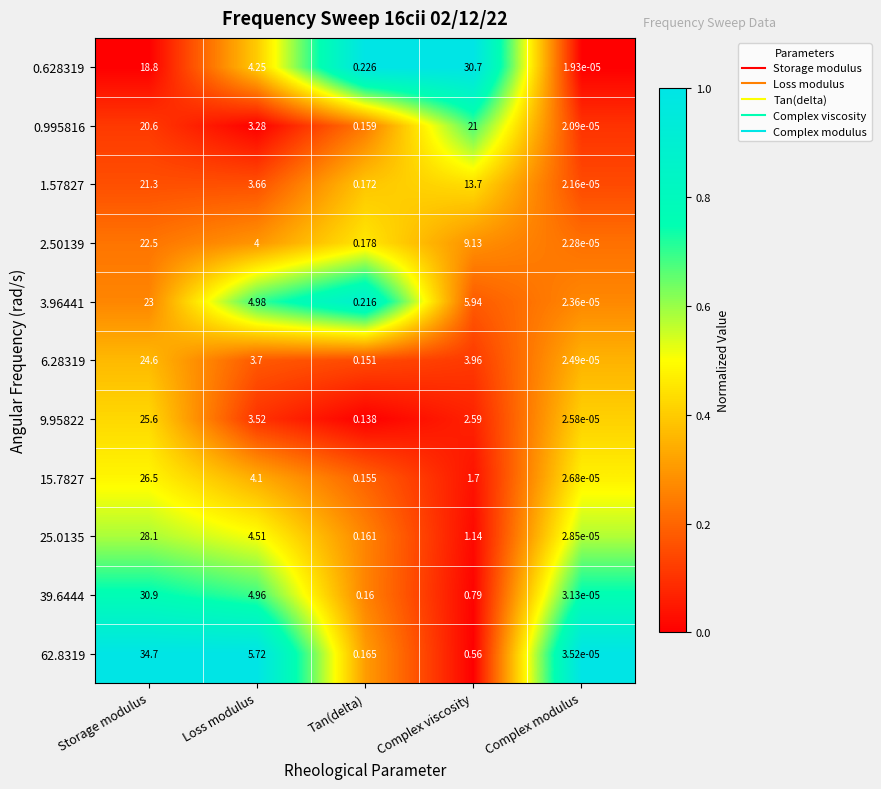

Between Storage modulus and Tan(delta), which series saw the biggest shift?

62.8319